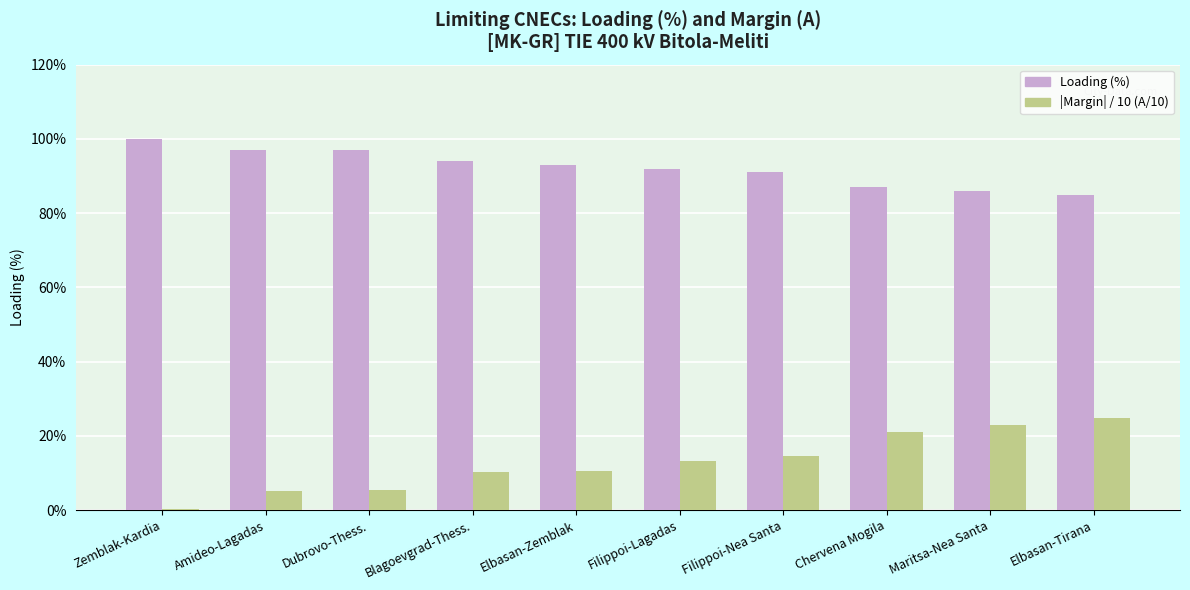

Which series has the widest spread of values?

|Margin| / 10 (A/10)